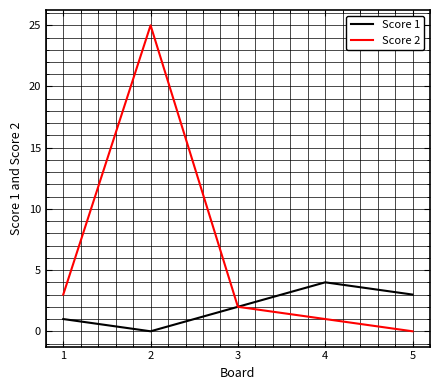

List the labels in order of Score 2 value, smallest first.

5, 4, 3, 1, 2